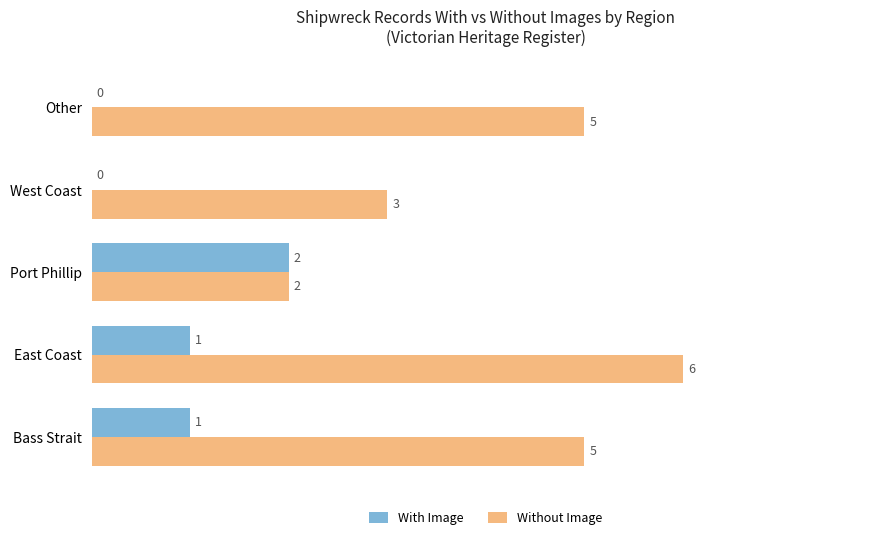

What is the approximate value of Without Image at Bass Strait?

5